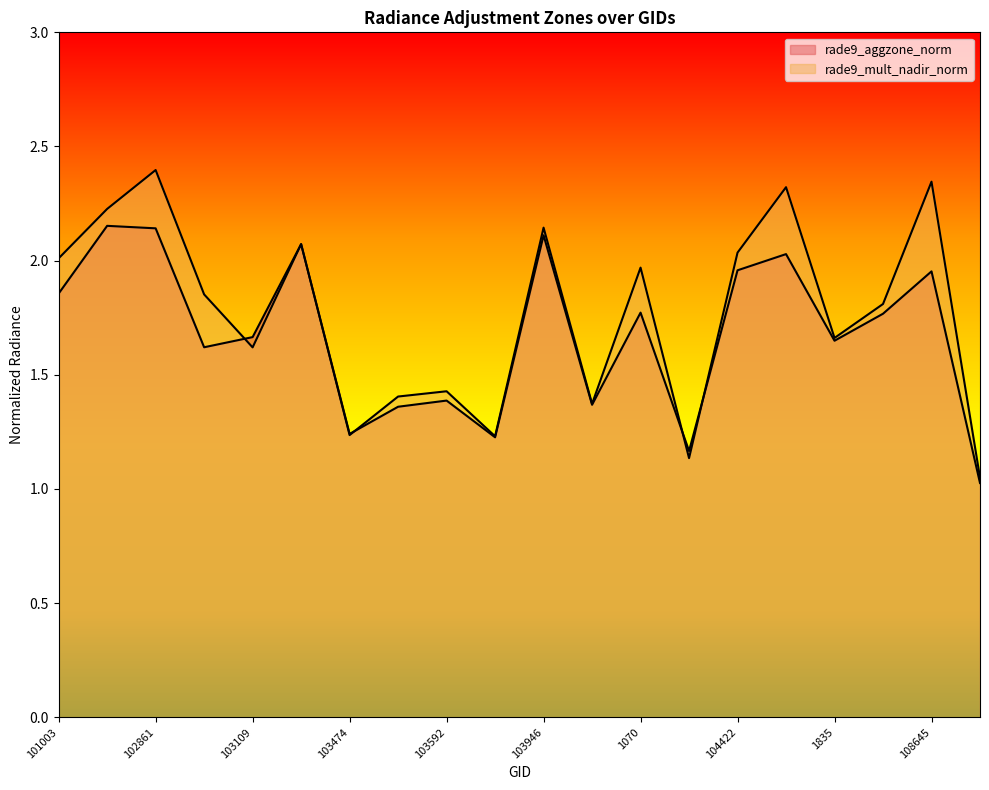

Which has a higher value, 108828 or 1835?

1835